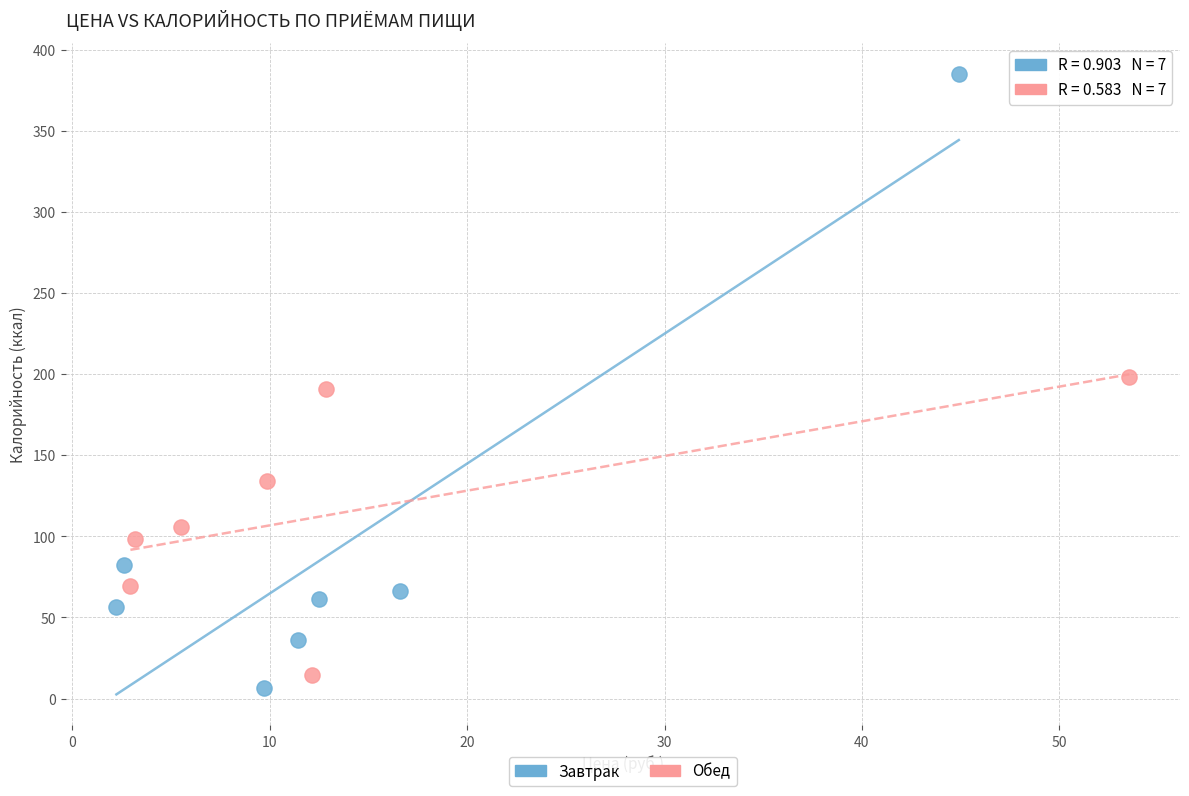

Which series has the largest Y range (max minus min)?

Завтрак